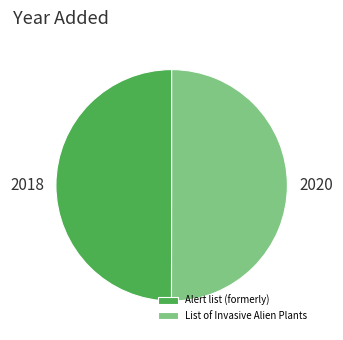

Count the number of slices in the pie.

2